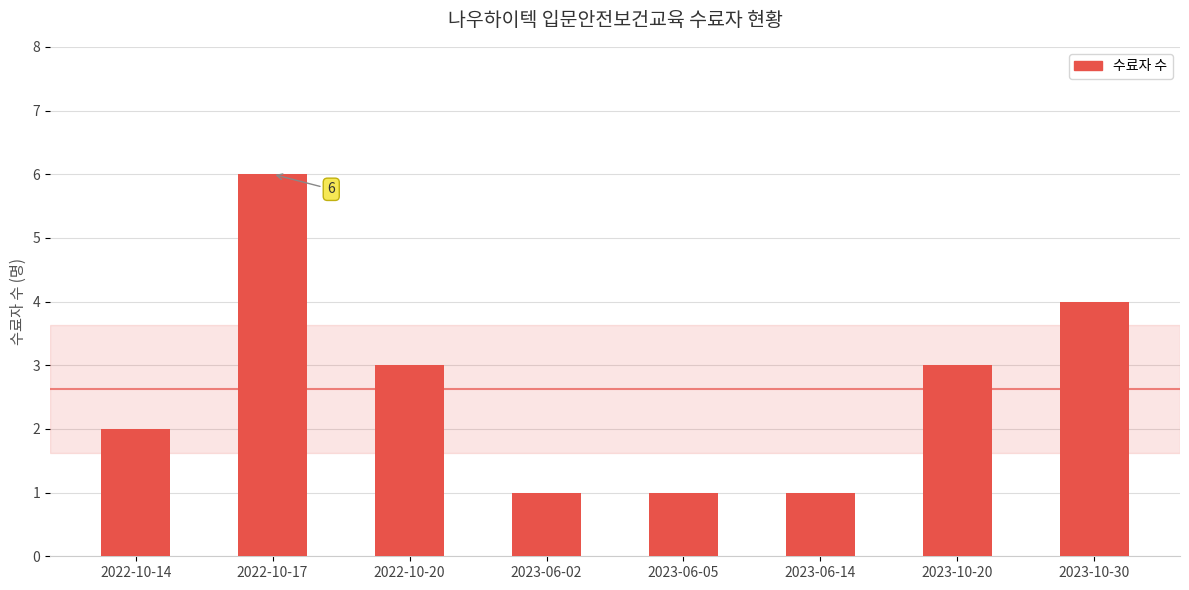

What is the average value?

3